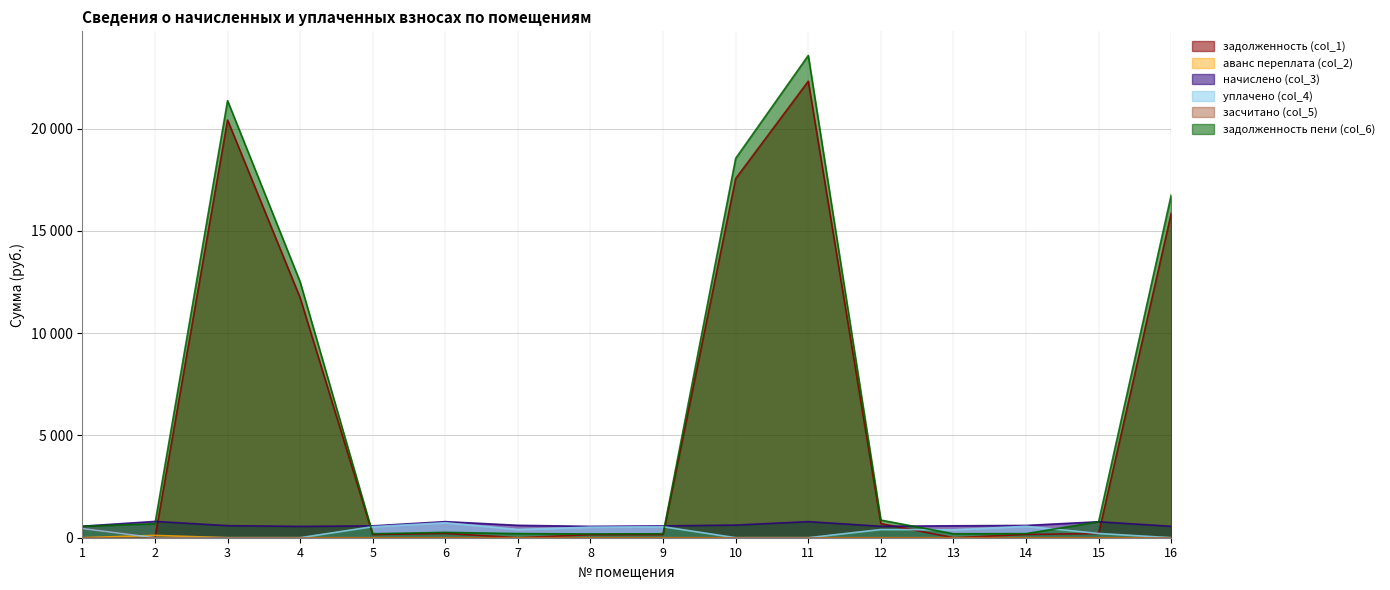

Does the chart have visible grid lines?

Yes